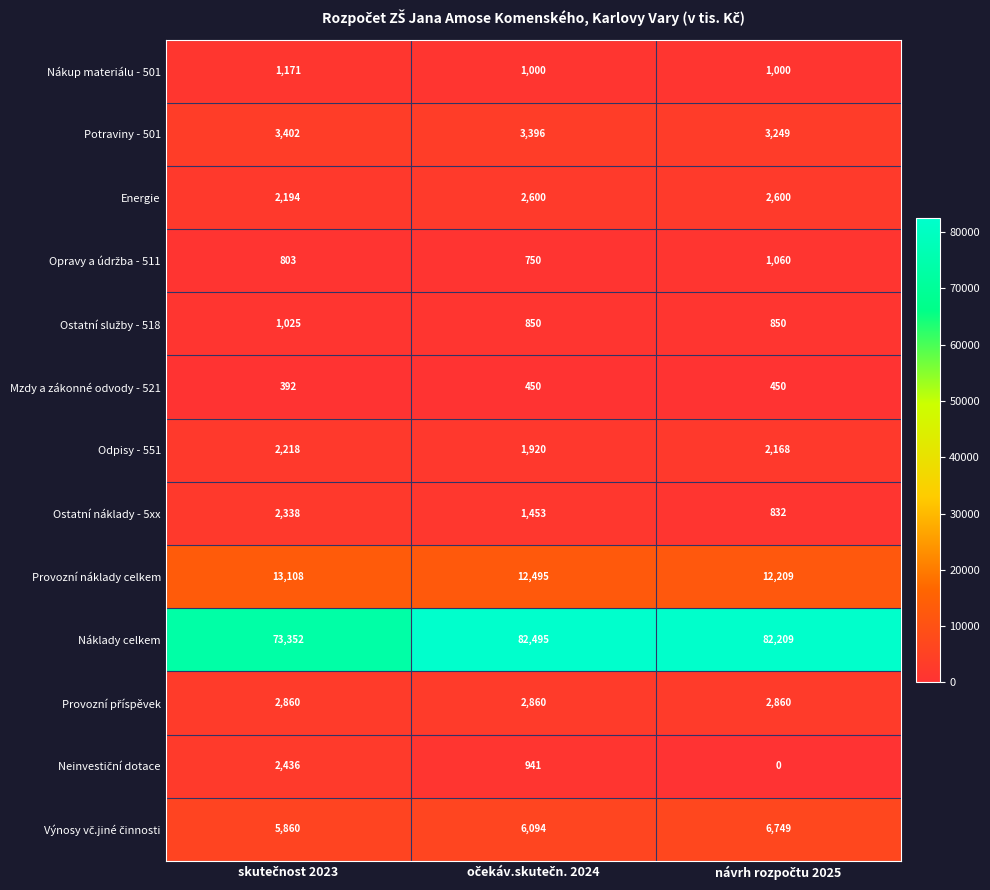

What is the maximum value shown in the chart?

82495